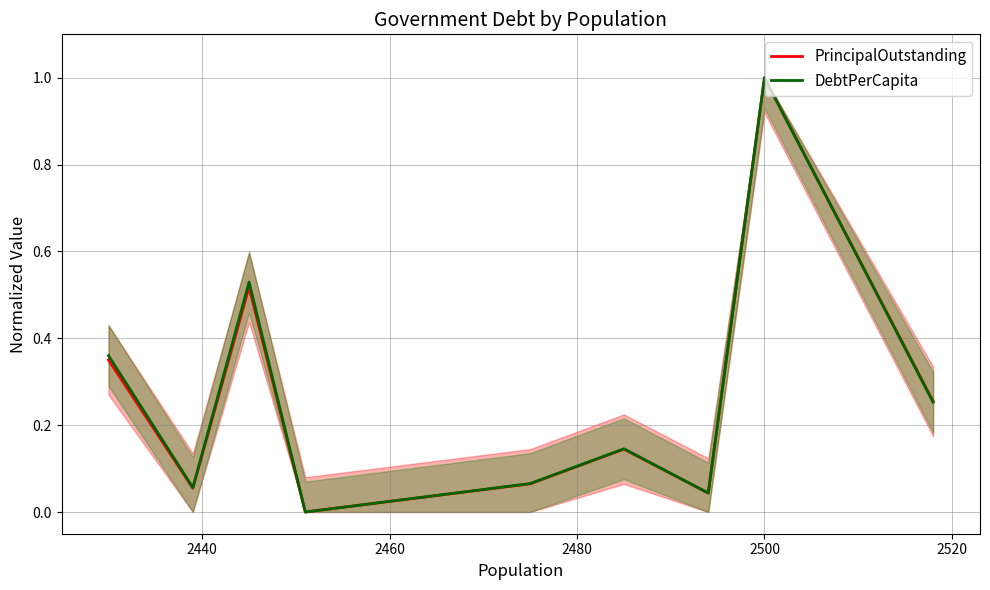

What is the highest value of the DebtPerCapita series?

1.0